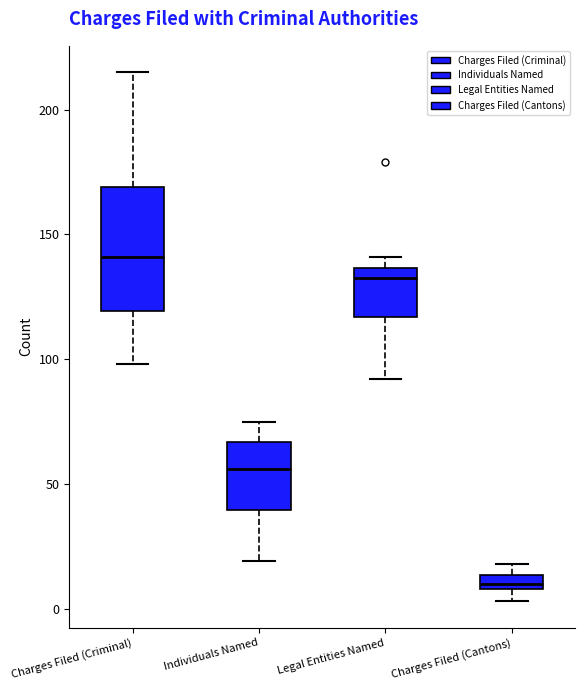

Which box is the tallest, from its lower edge to its upper edge?

Charges Filed (Criminal)